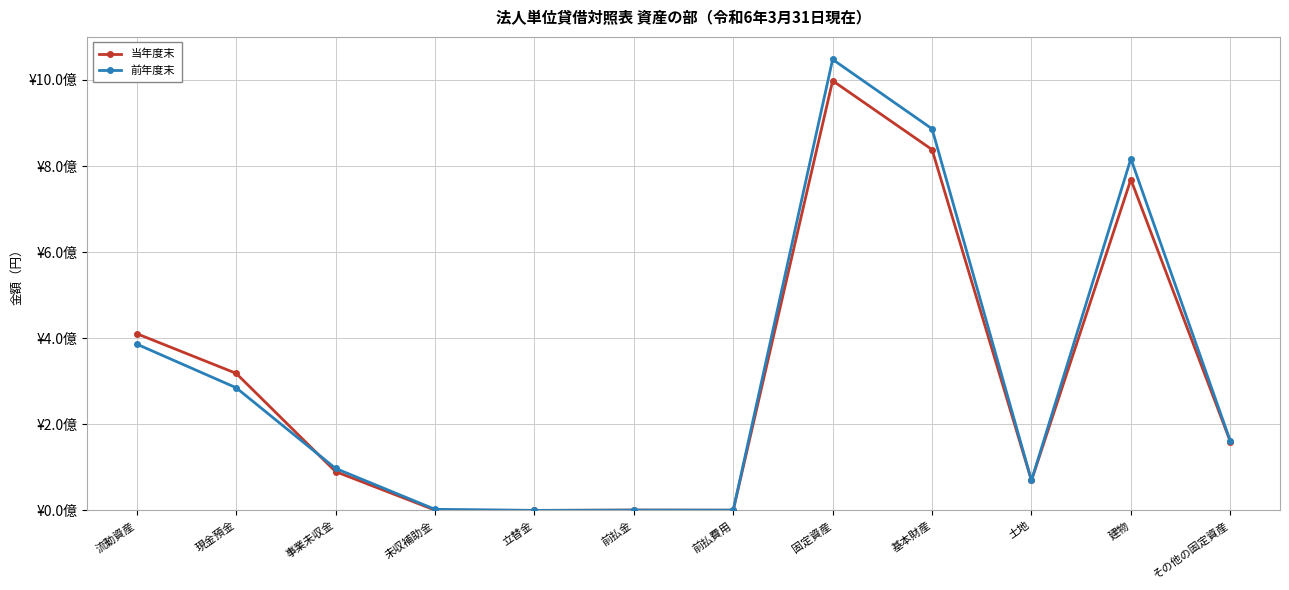

What are all the series names shown in the legend?

当年度末, 前年度末